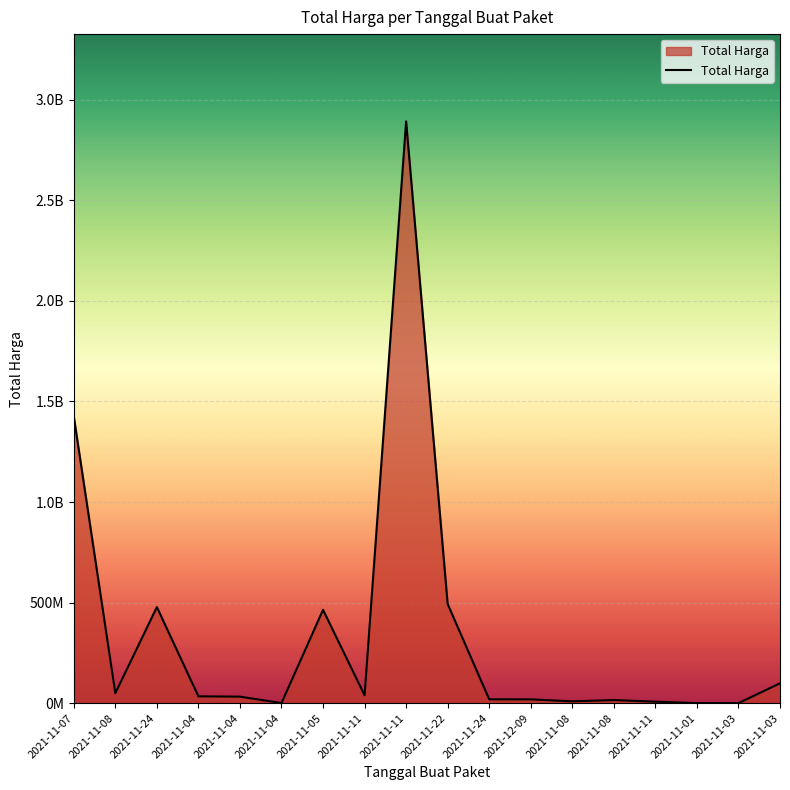

At which category does the data reach its first local peak?

2021-11-24